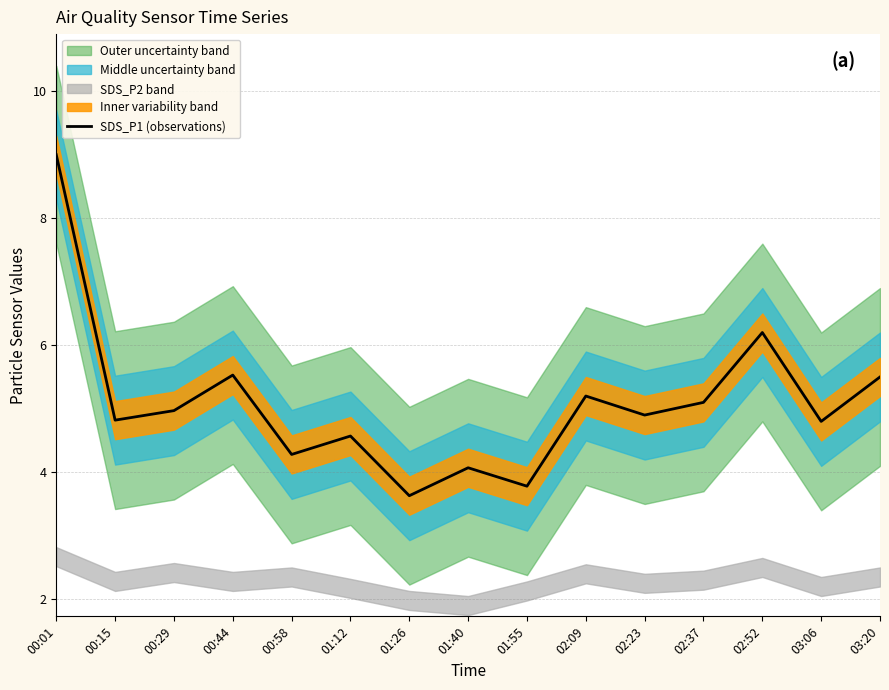

Which label corresponds to the largest value in the chart?

00:01